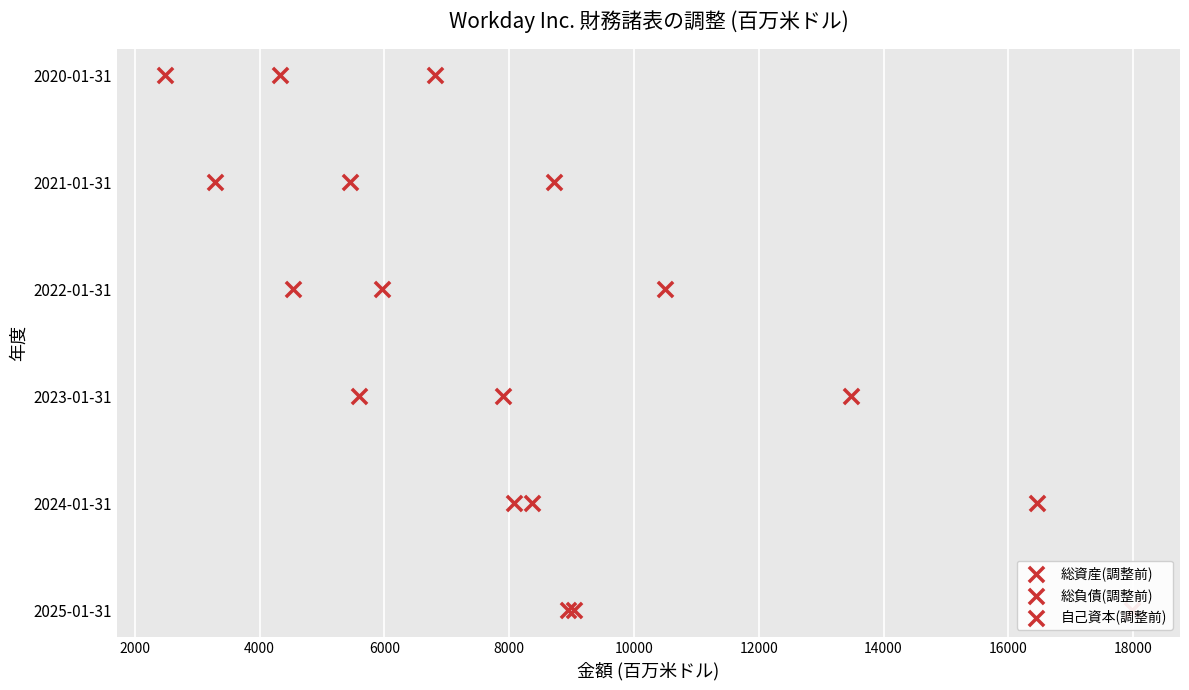

Which series has the largest Y range (max minus min)?

総資産(調整前)